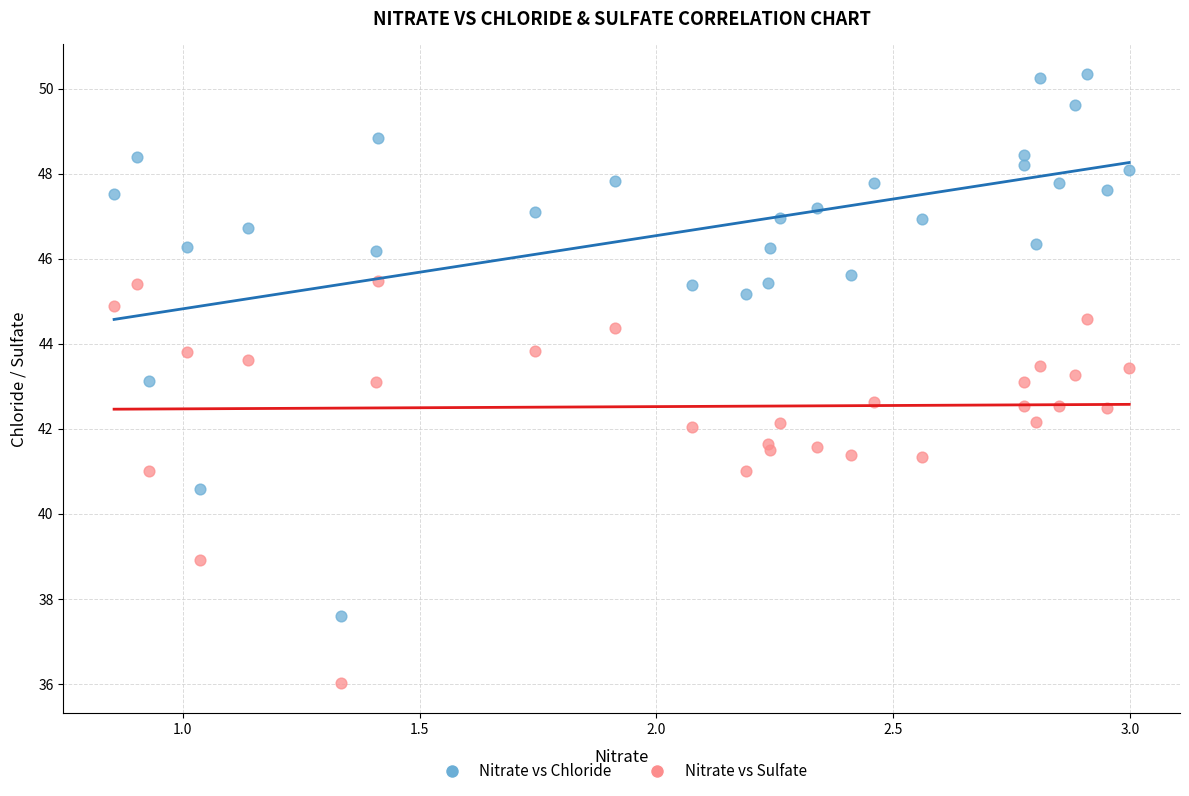

In the Nitrate vs Sulfate series, what Y value is closest to 40?

41.0